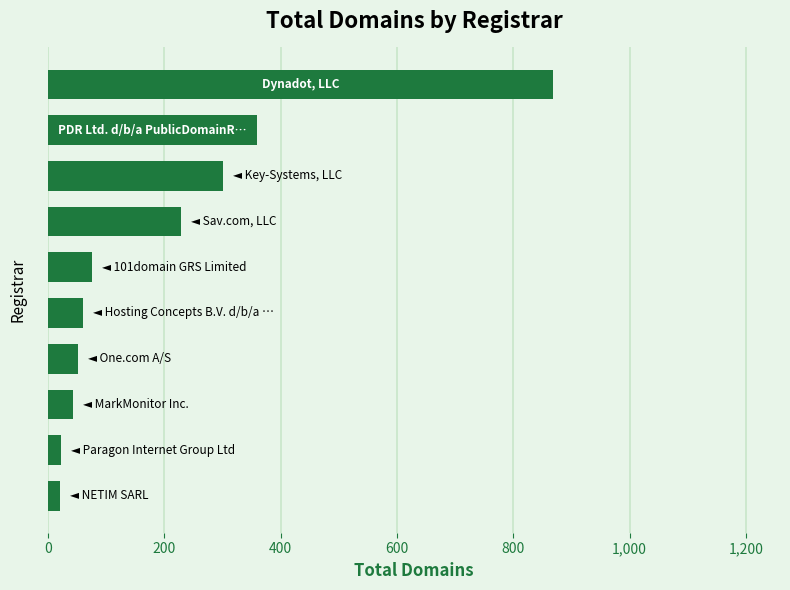

What is the difference between the maximum and second lowest values?

846